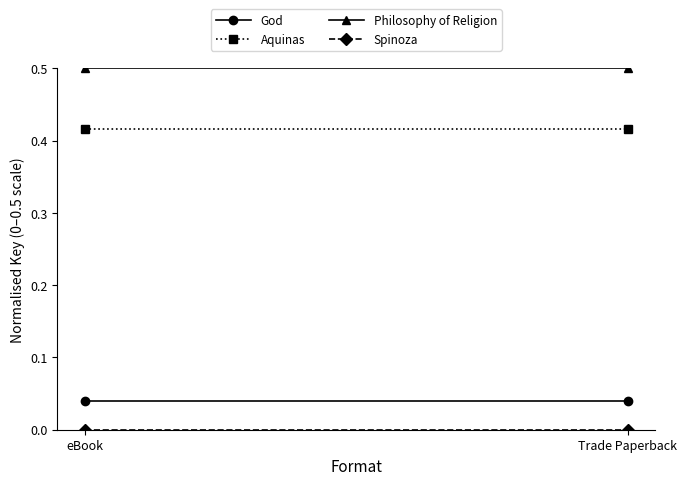

What is the average value of the Philosophy of Religion series?

0.5